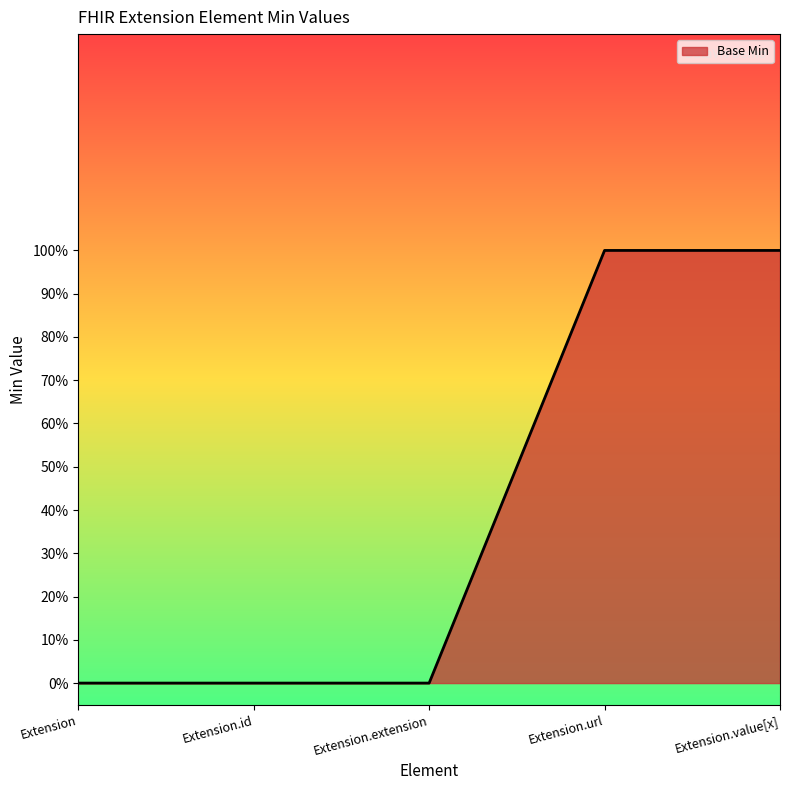

True or false: there are more than 0 points higher than both neighbors.

False